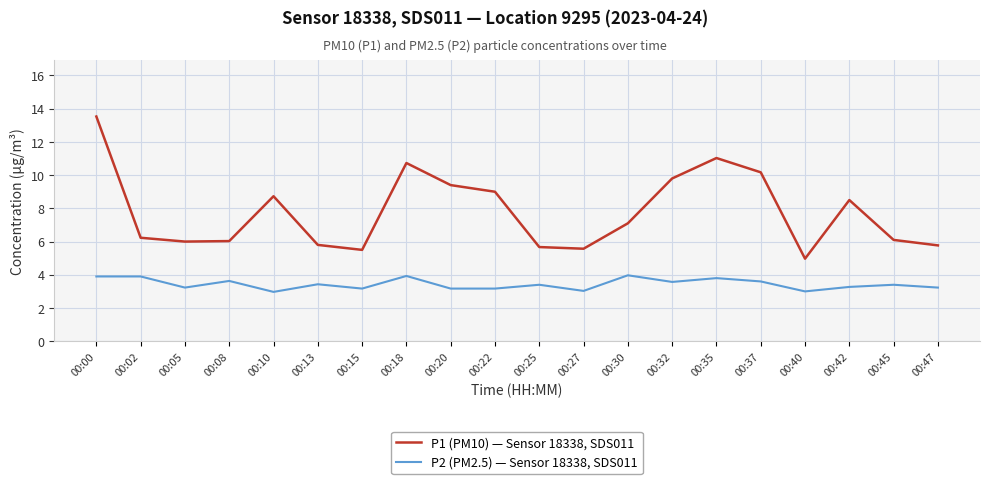

Which series has the largest total across all categories?

P1 (PM10) — Sensor 18338, SDS011